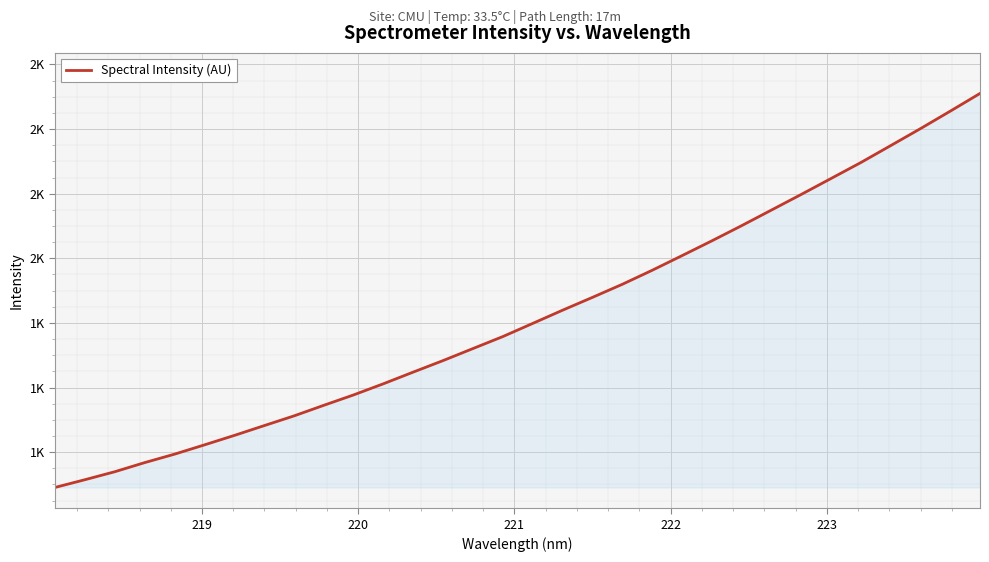

Does the chart display data point markers on the line(s)?

No